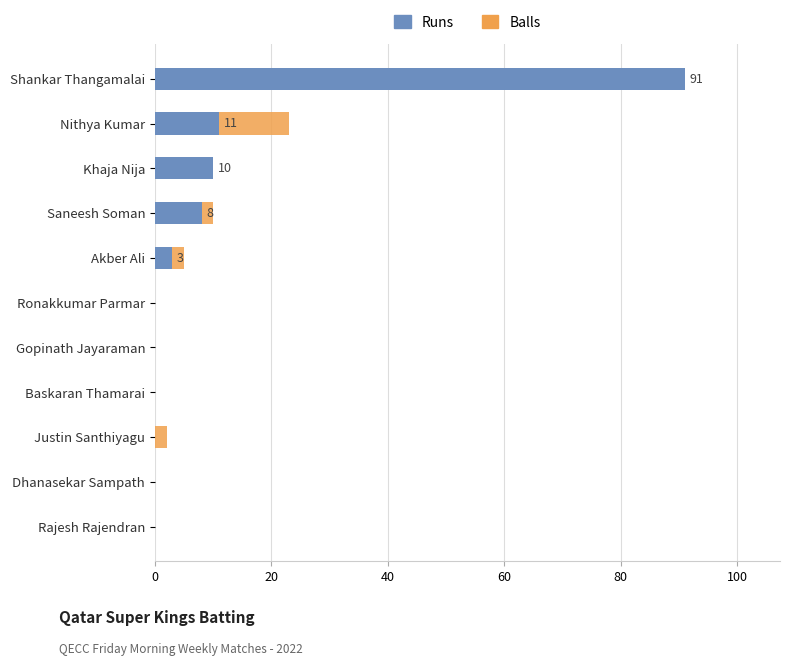

Is the value of Runs at Saneesh Soman greater than the value of Balls at Akber Ali?

Yes